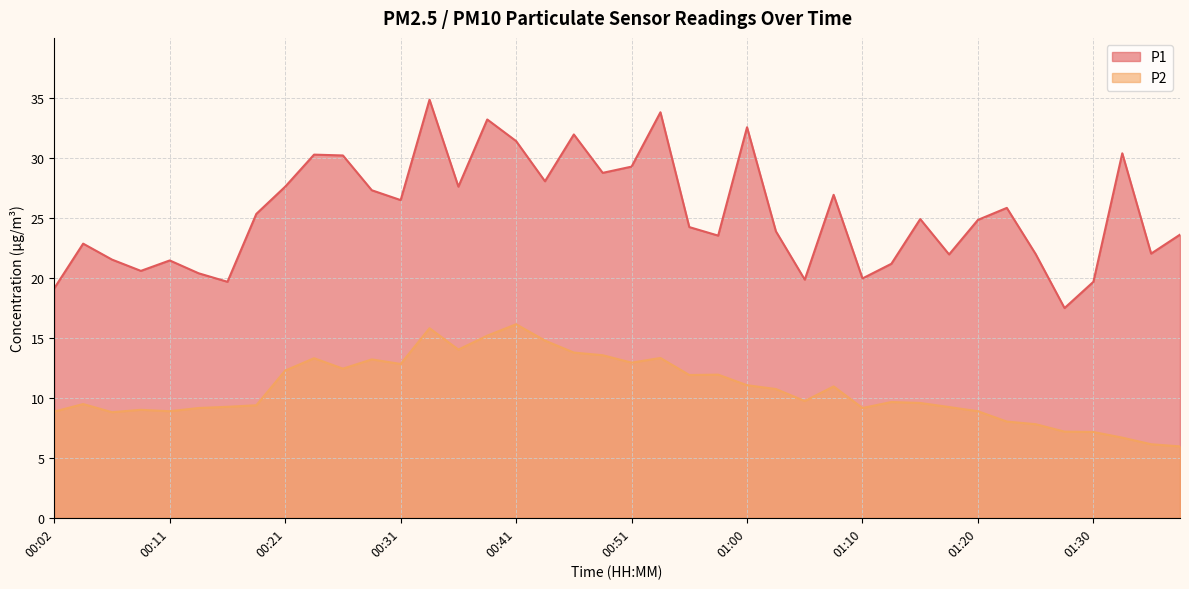

True or false: P2 has a value of 14.8 at 00:43.

True